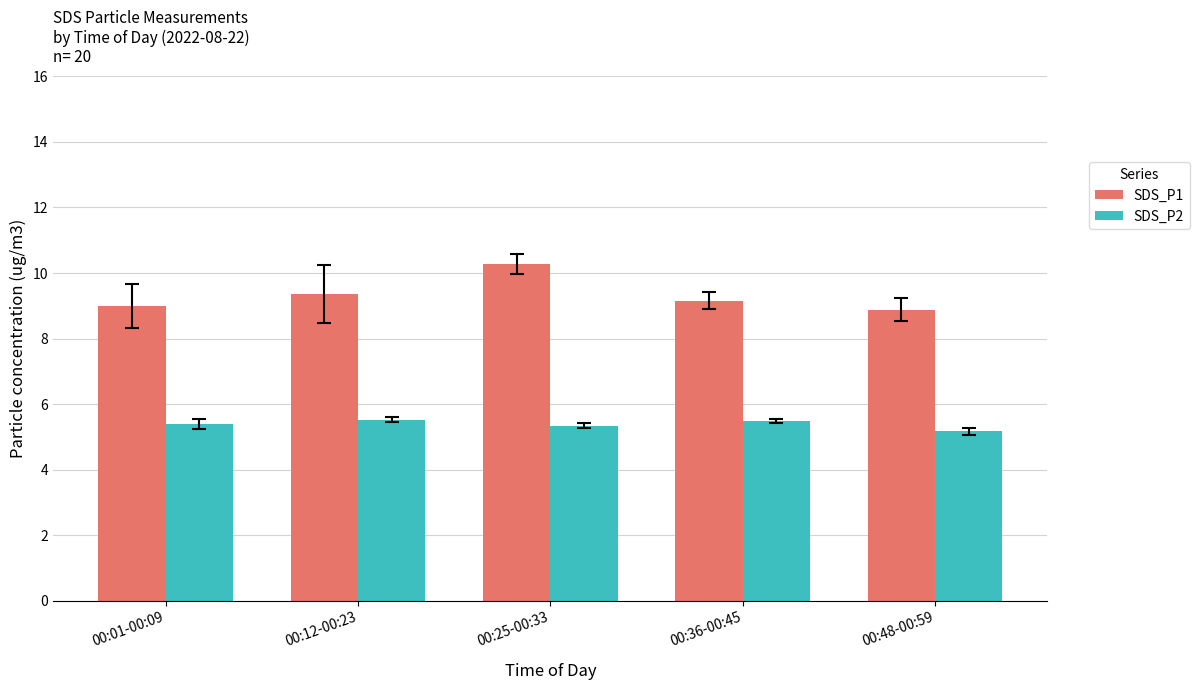

What is the maximum value shown in the chart?

10.3